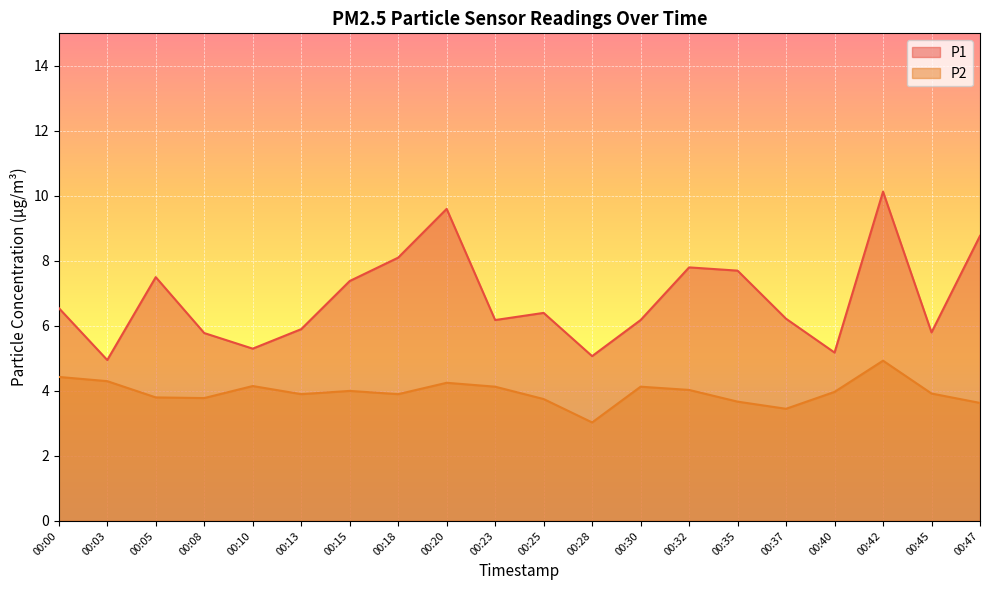

At which label does P2 reach its peak?

00:42